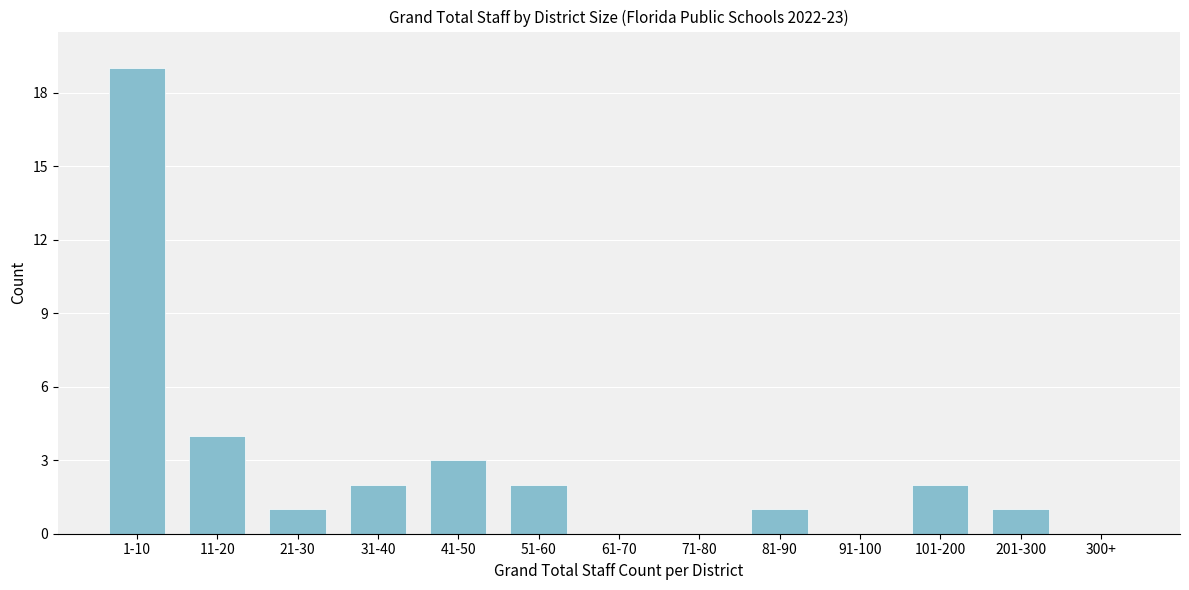

Reading left to right, what are all the values shown in this chart?

1-10=19	11-20=4	21-30=1	31-40=2	41-50=3	51-60=2	61-70=0	71-80=0	81-90=1	91-100=0	101-200=2	201-300=1	300+=0